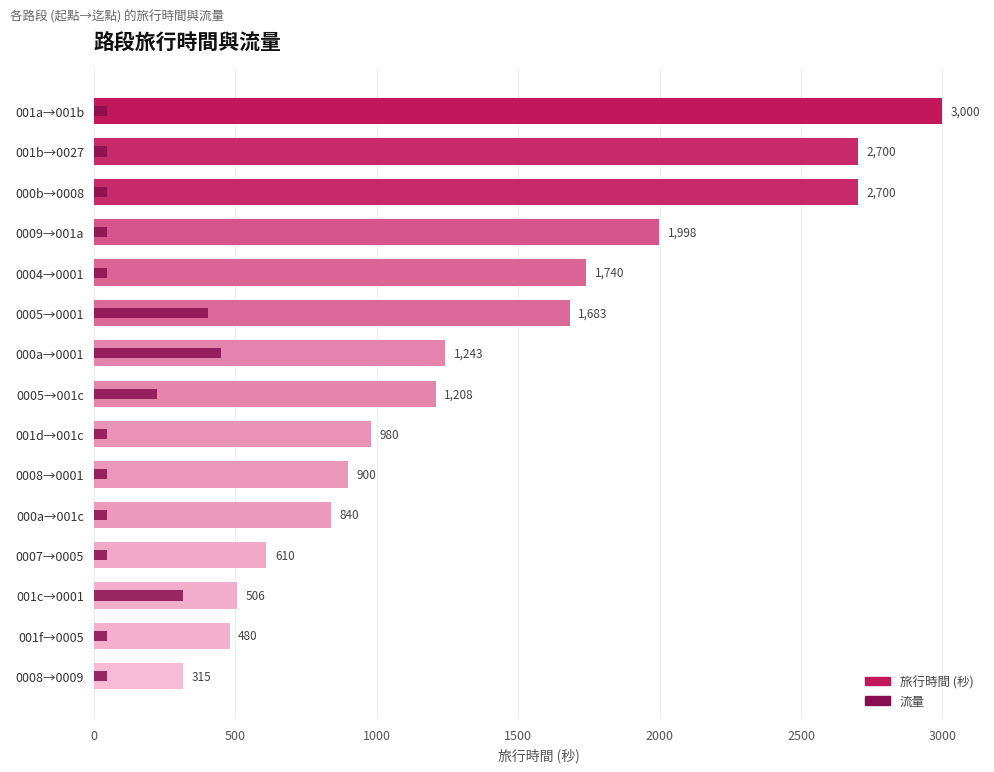

What are all the series names shown in the legend?

旅行時間 (秒), 流量